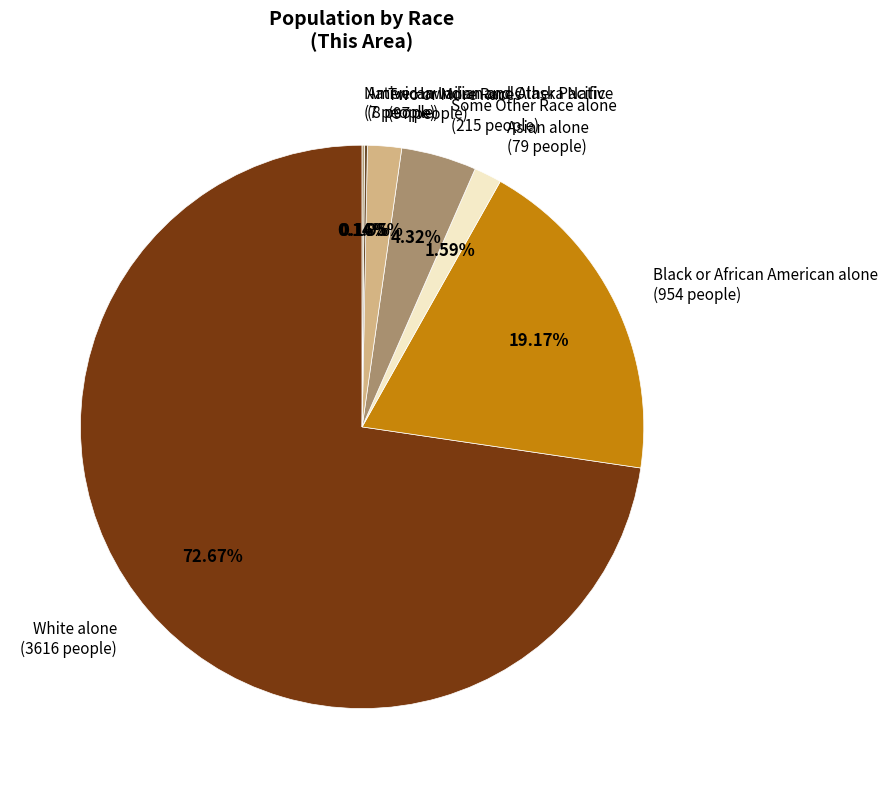

Is White alone (3616 people) the majority of the pie?

Yes